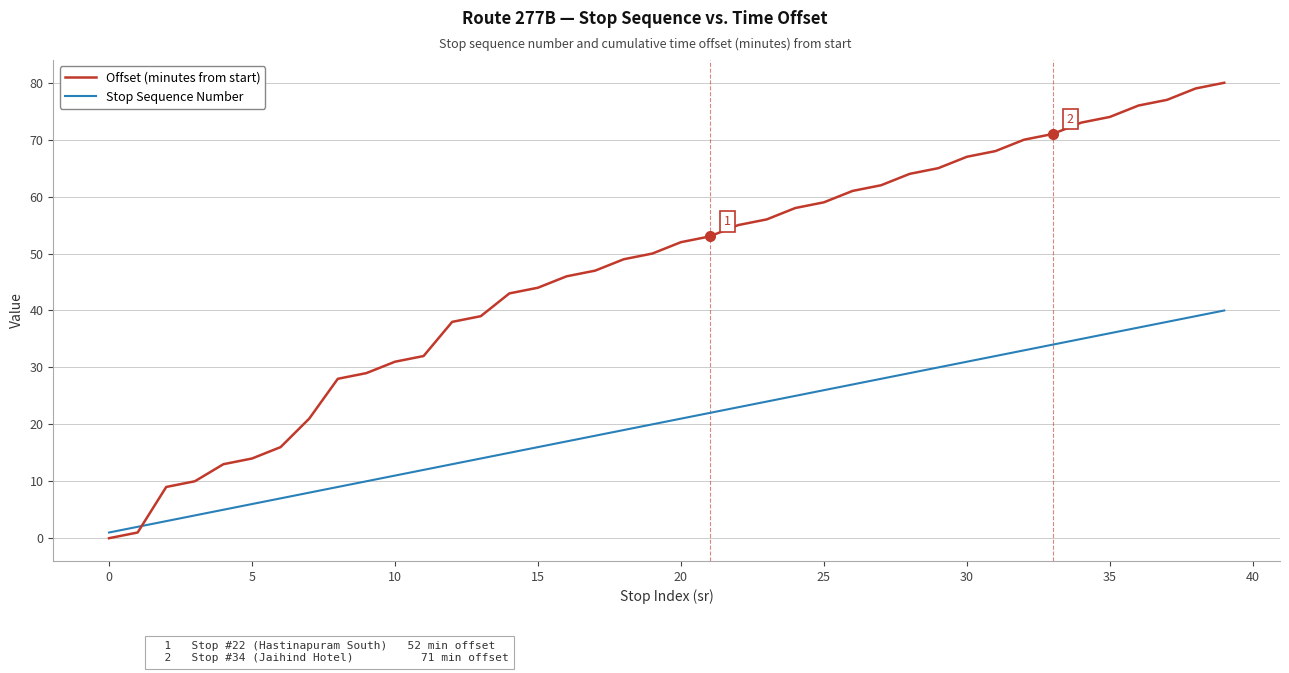

What is the difference between the maximum and minimum values in the Stop Sequence Number series?

39